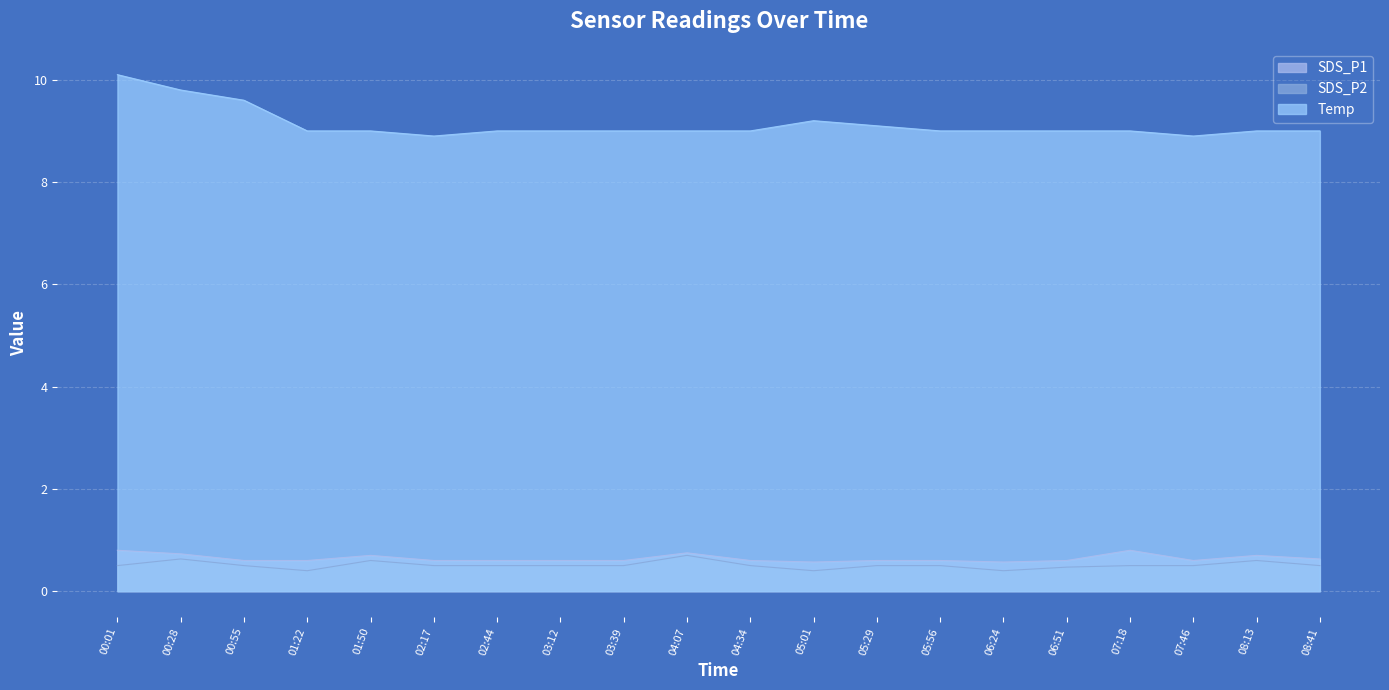

What is the value of the SDS_P2 point at the 1st from the left?

0.5